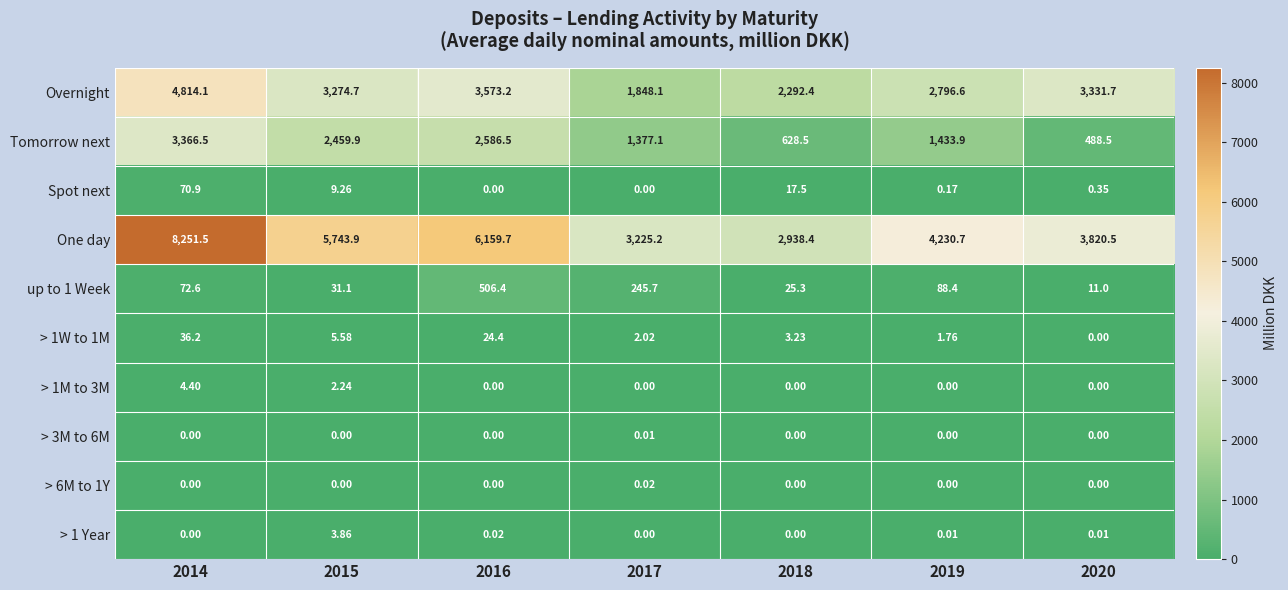

How many distinct data groups are displayed?

10